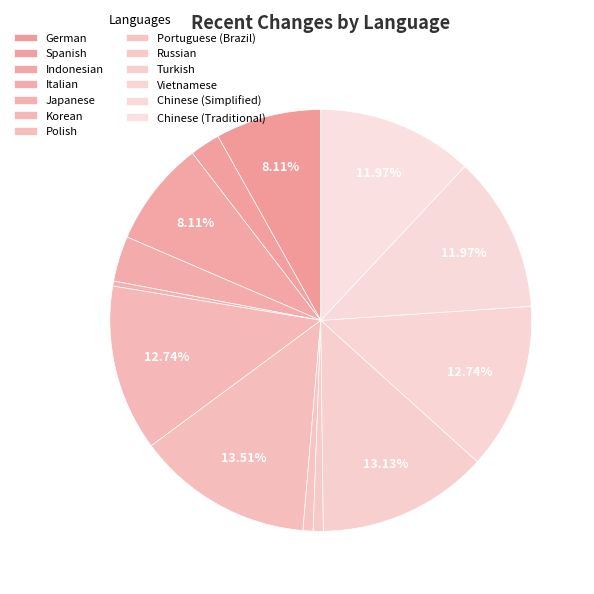

Count the number of slices in the pie.

13